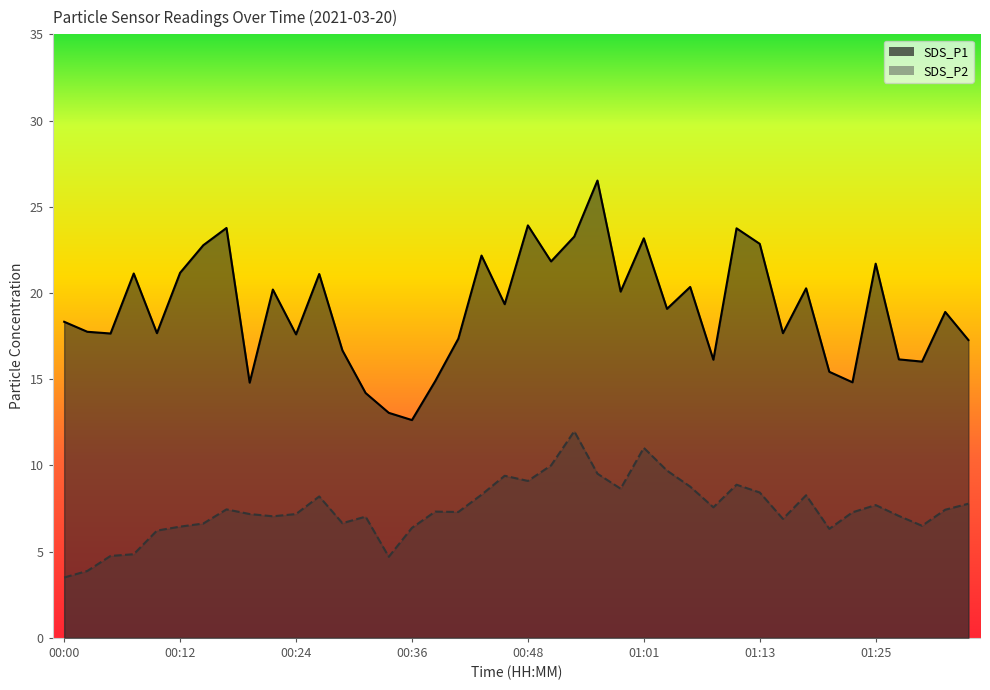

True or false: SDS_P2 and SDS_P1 intersect in this chart.

False